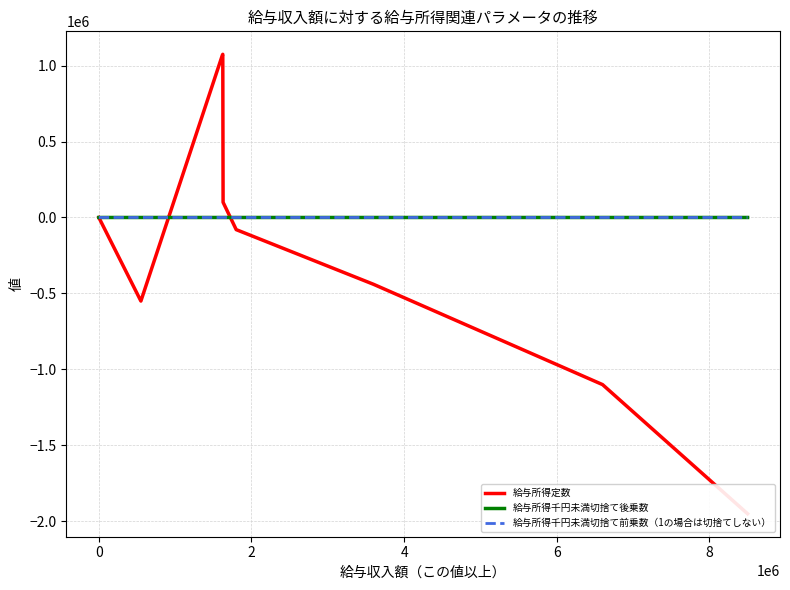

What is the value of the 給与所得定数 point at the 3rd from the left?

1069000.0